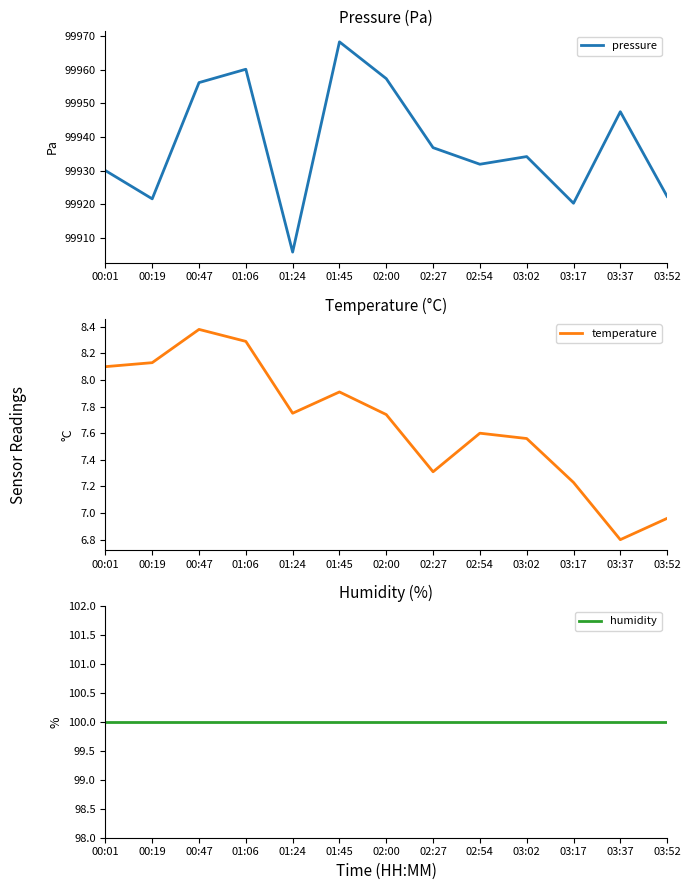

Is the value of temperature at 01:24 greater than the value of pressure at 02:00?

No